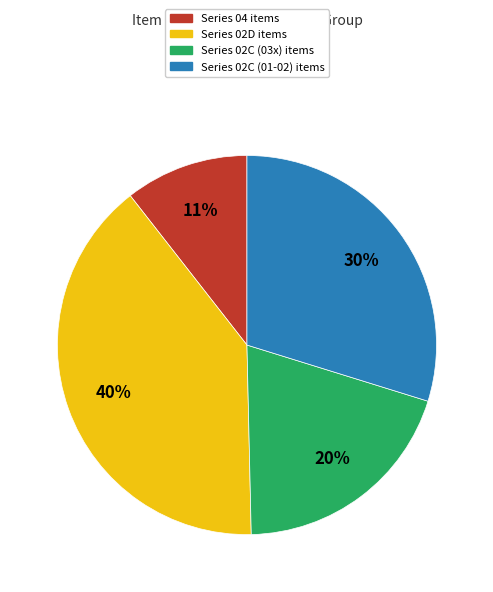

Is it true that Series 02C (03x) items is 31% of the pie?

False